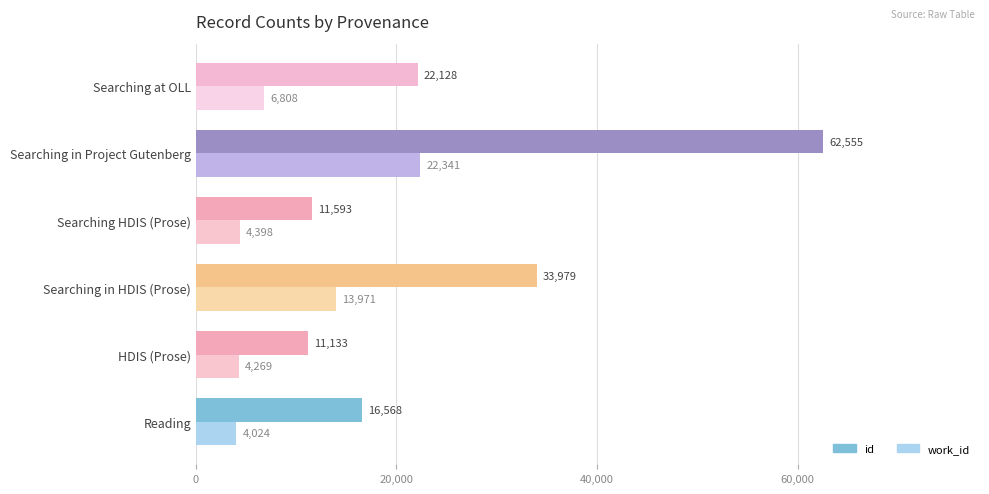

What are all the series names shown in the legend?

id, work_id